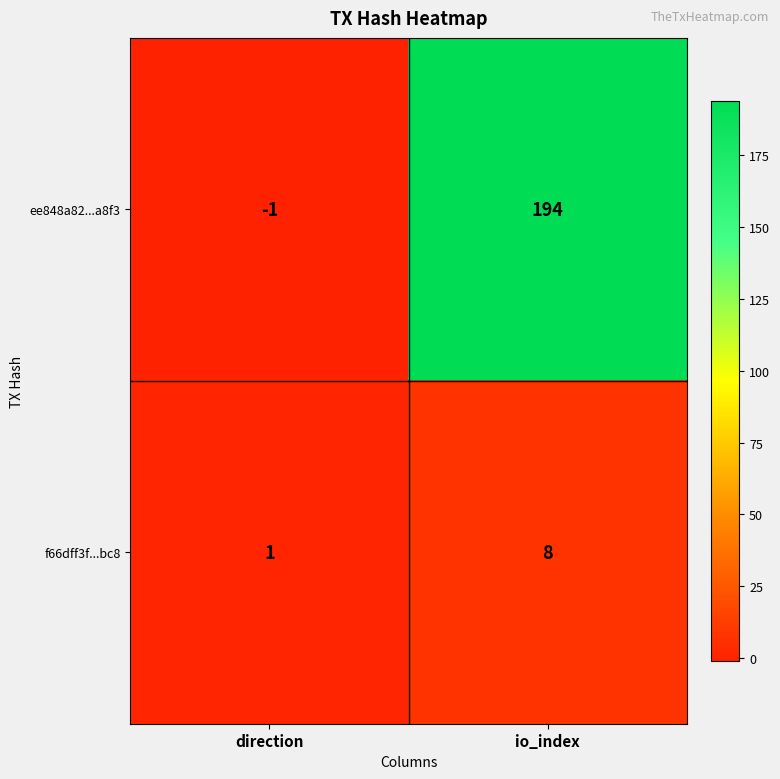

Is the value of ee848a82...a8f3 at direction greater than the value of f66dff3f...bc8 at io_index?

No